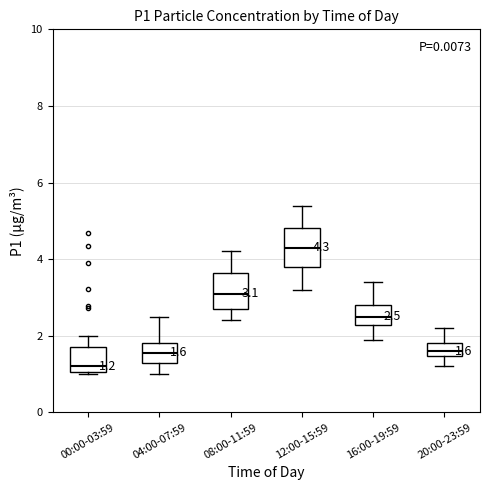

Which box has the highest median line?

12:00-15:59